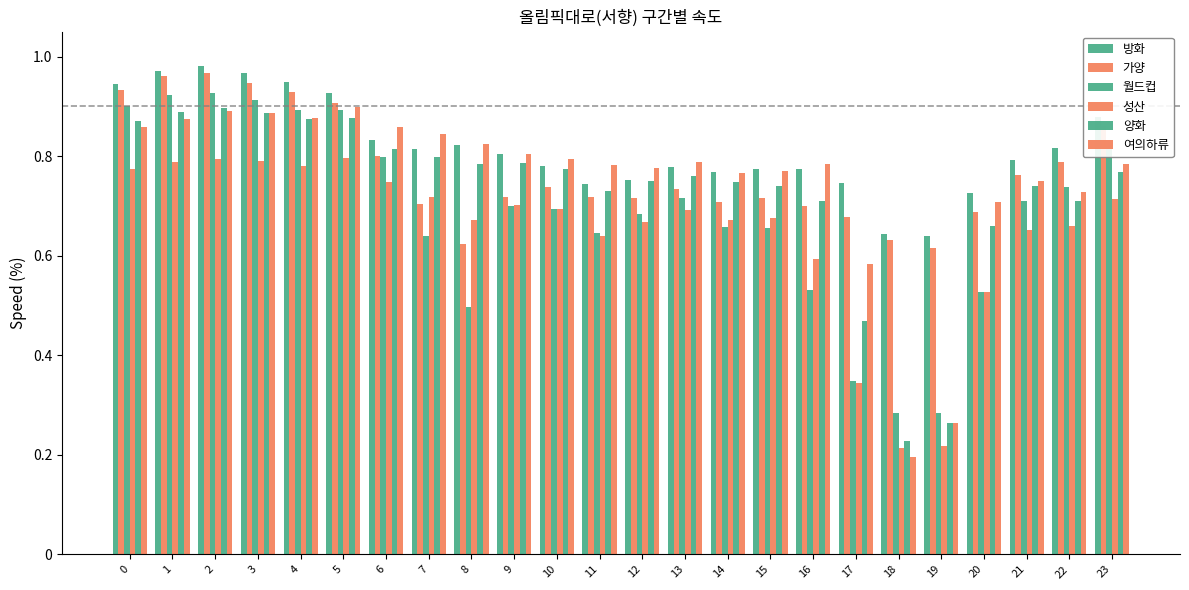

What is the difference between the maximum and minimum values in the 방화 series?

0.3